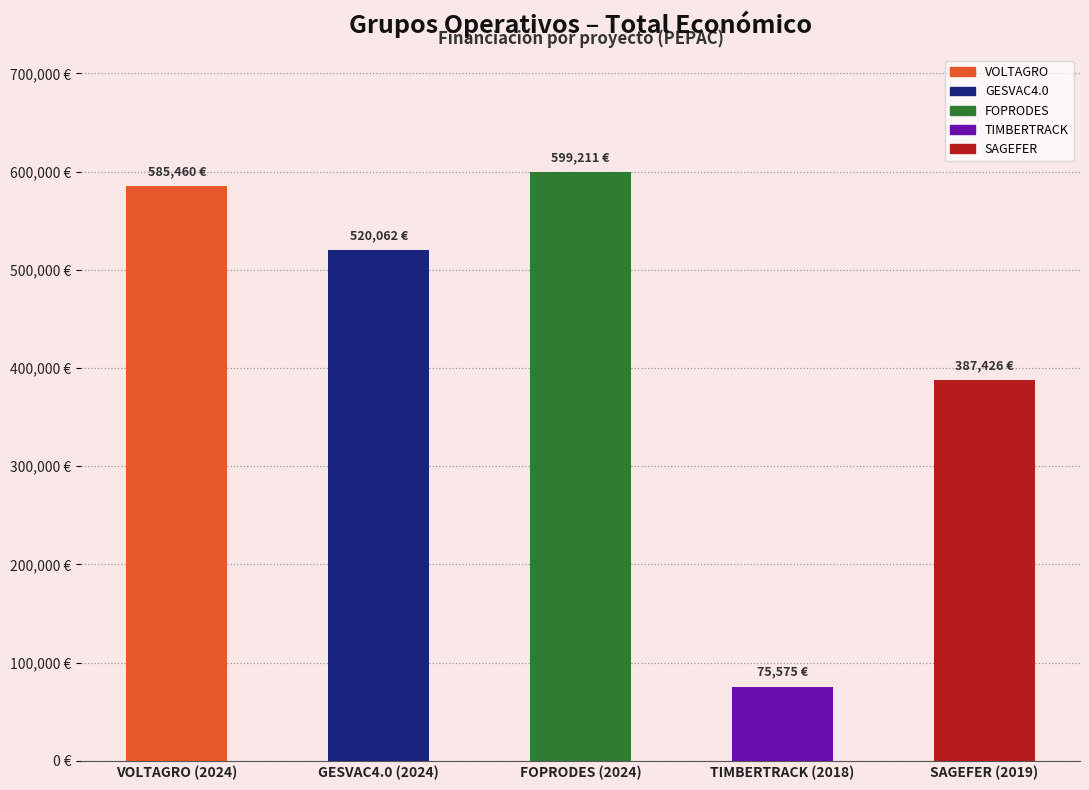

What is the difference between the maximum and minimum values?

523636